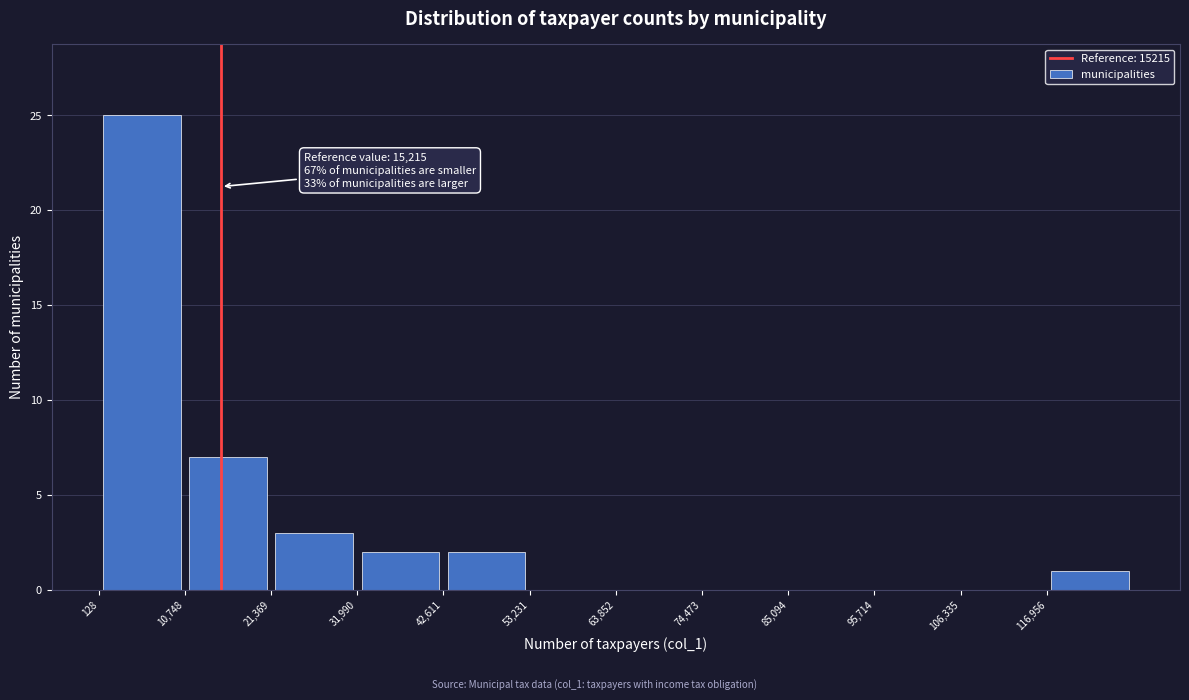

Over which range of the x-axis is the bar tallest?

0 to 10000